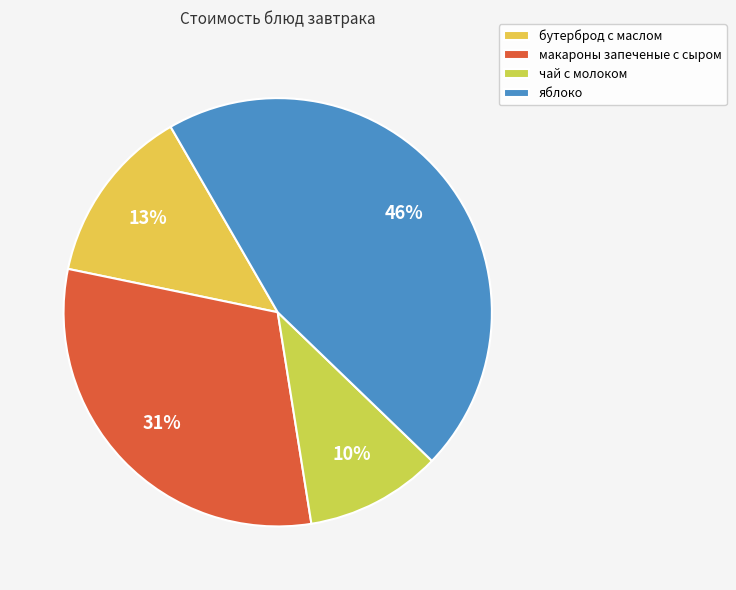

What percentage is the чай с молоком slice, to the nearest percent?

10%